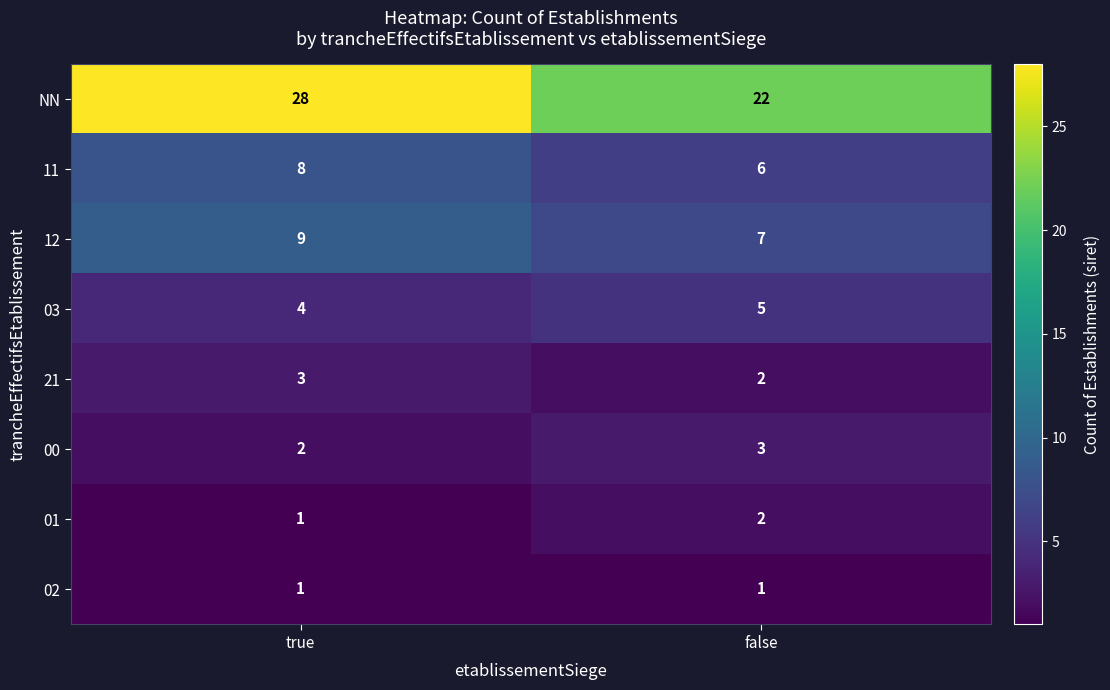

Which series changed the most between true and false?

NN